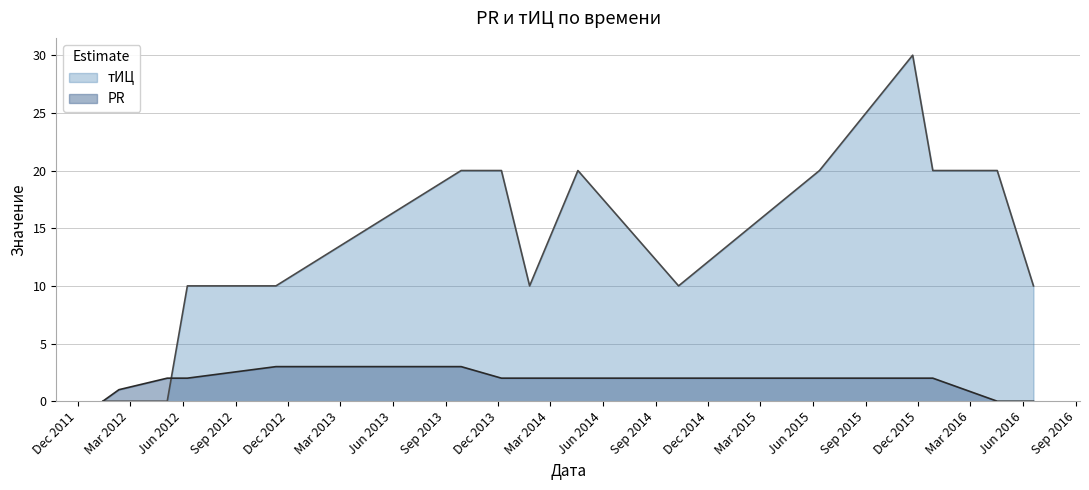

Count the number of data series in this chart.

2